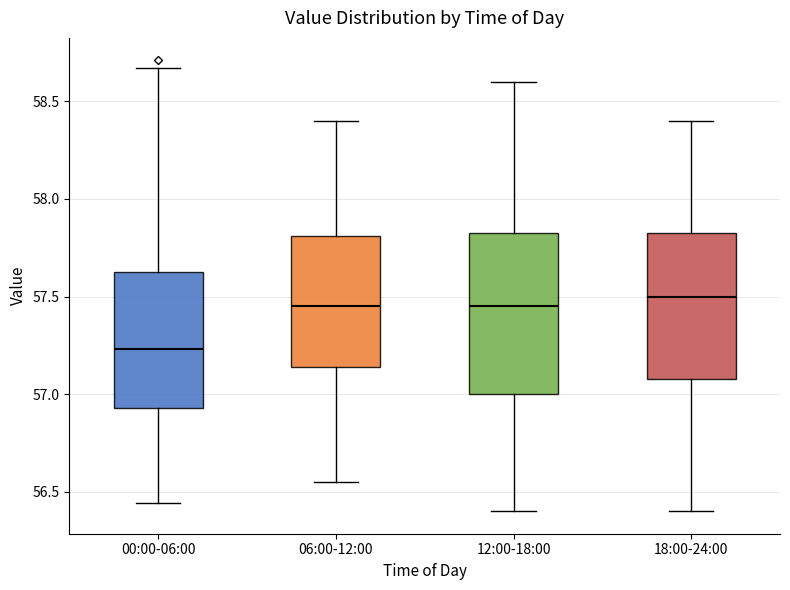

Comparing the boxes themselves (not the whiskers), which one is the tallest?

12:00-18:00